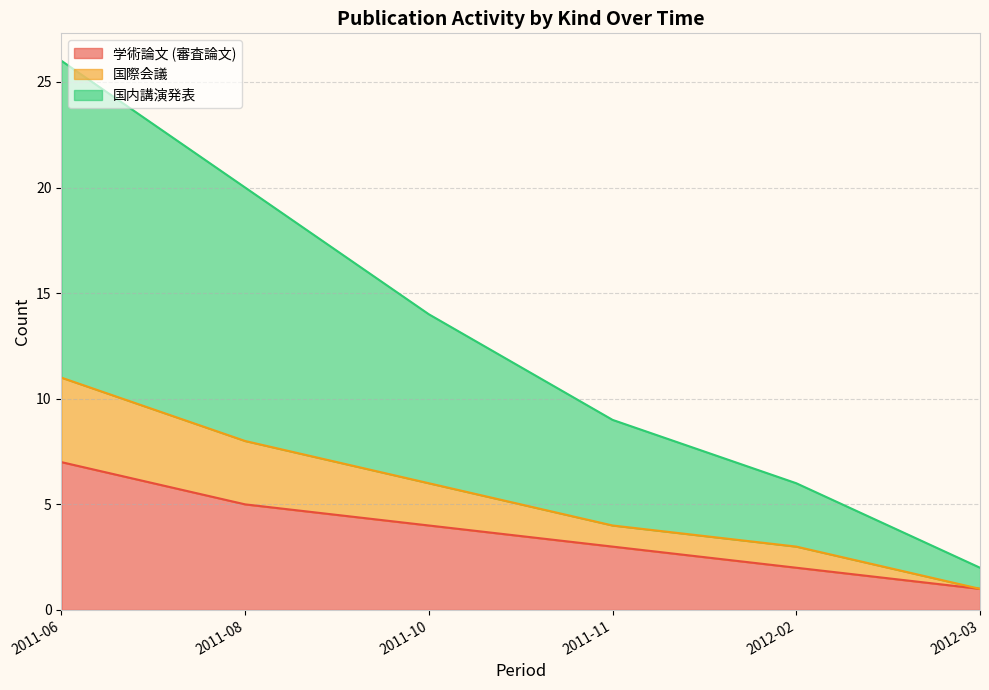

Is the value of 国内講演発表 at 2011-11 greater than the value of 国際会議 at 2011-08?

Yes